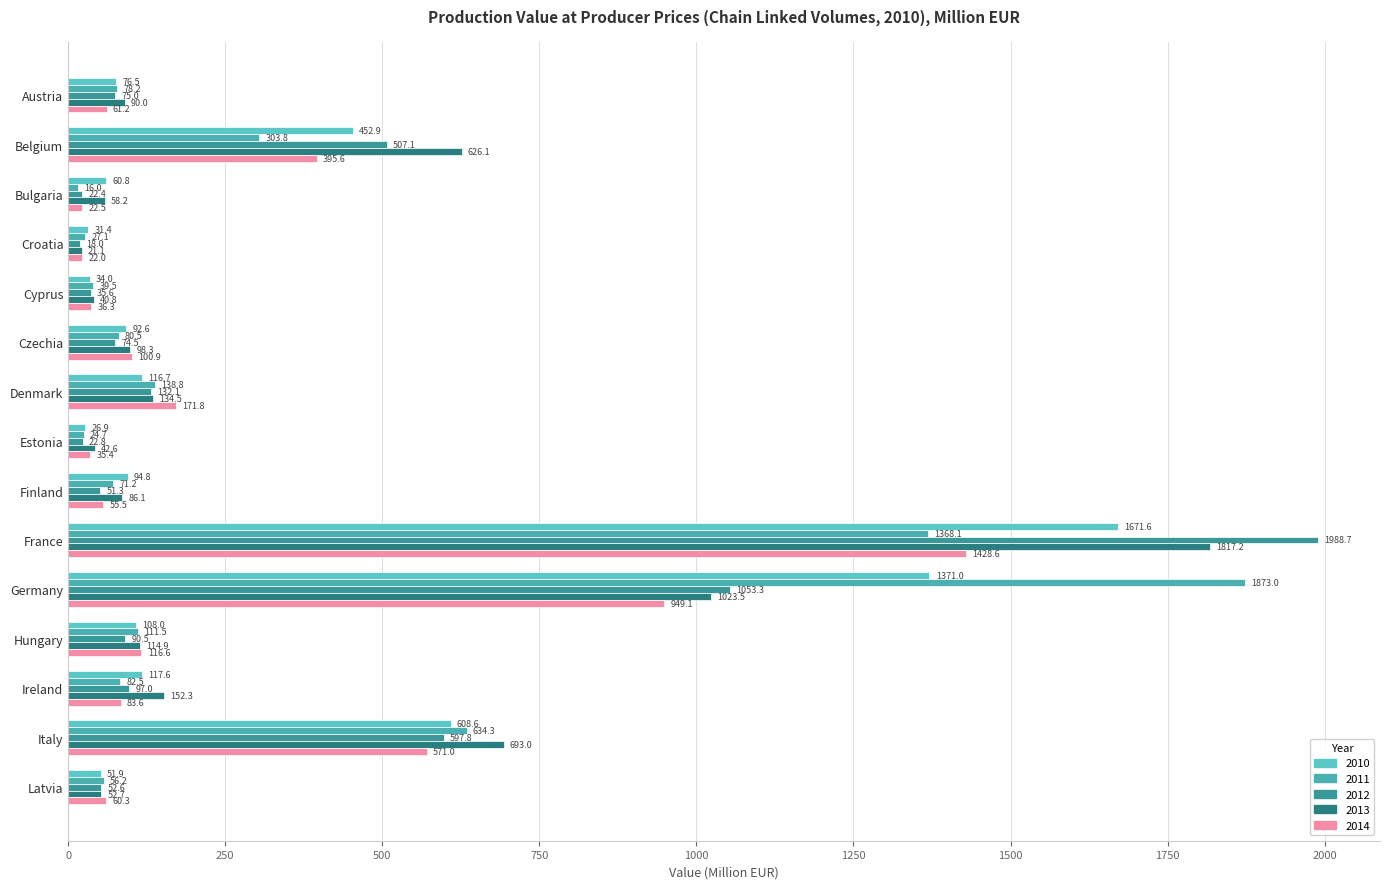

True or false: 2012 has a value of 240.0 at Germany.

False